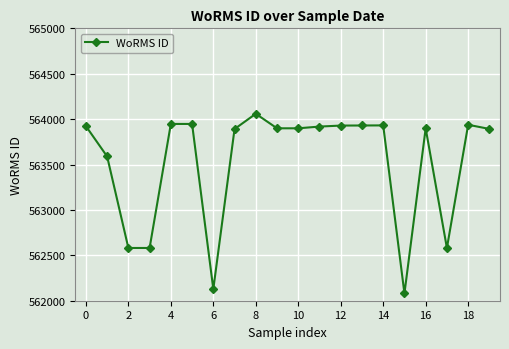

What is the value of the 12th point from the left?

563918